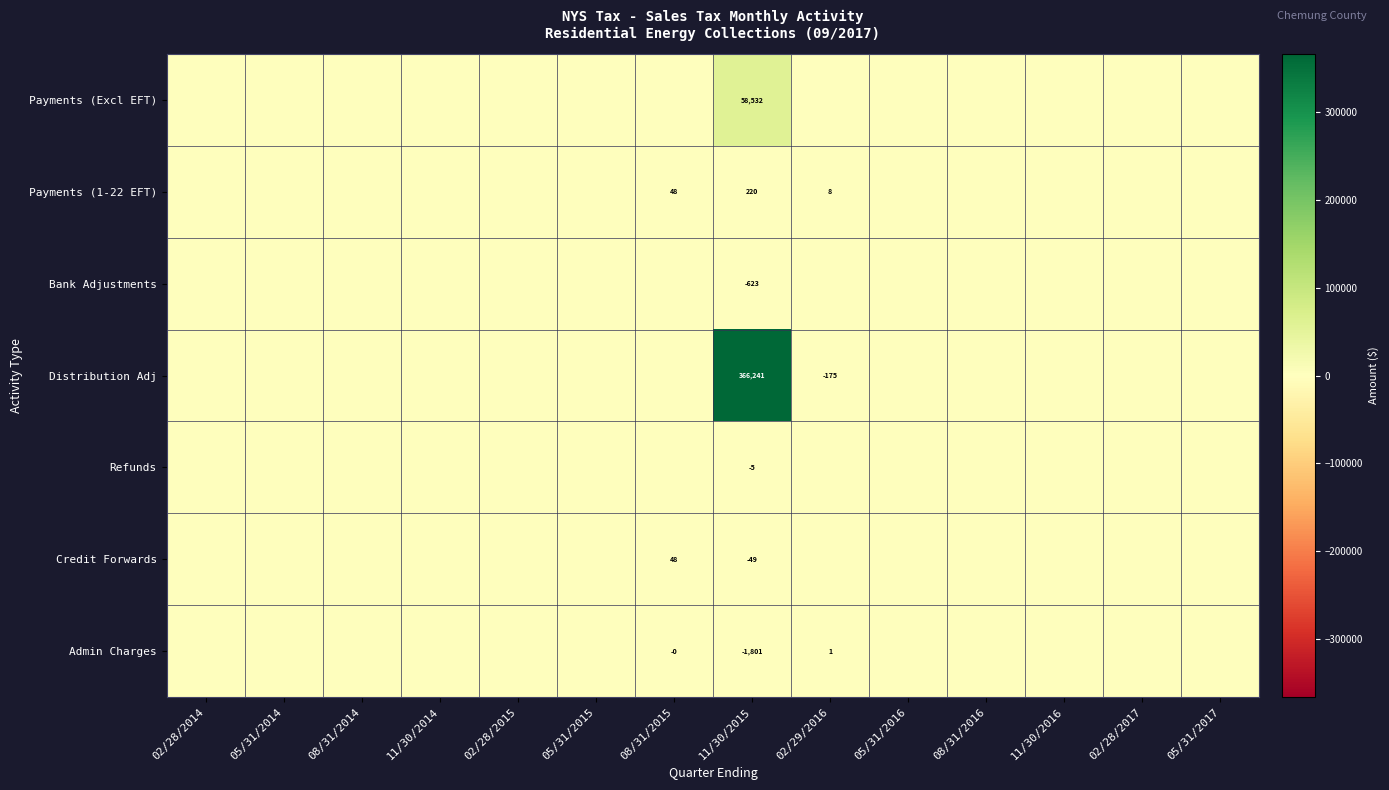

How many categories are shown in the chart?

14